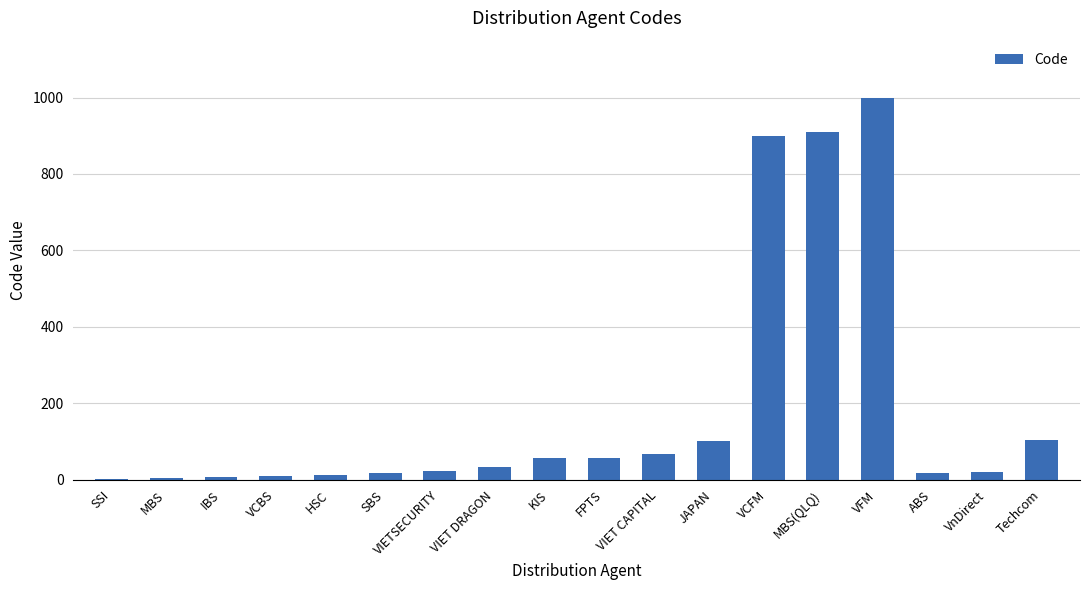

True or false: the data shows 105 at Techcom.

True